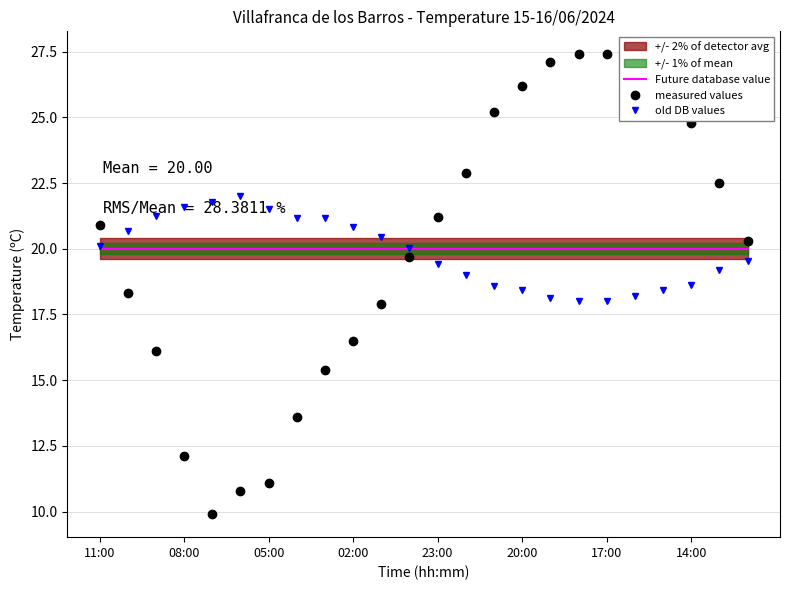

How many categories are shown in the chart?

24